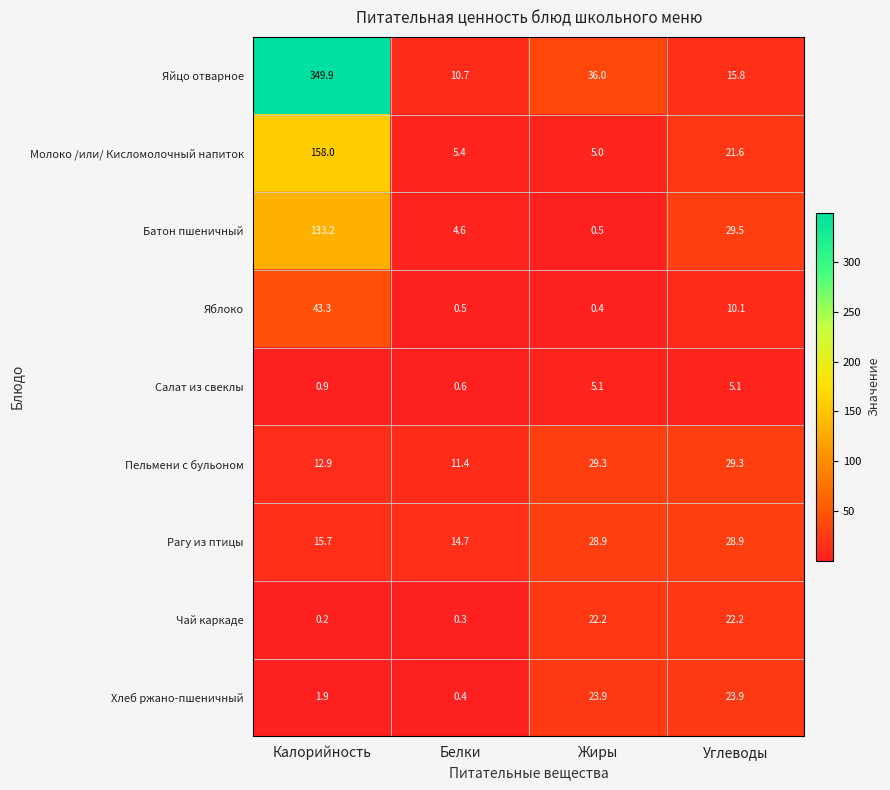

Which category has the highest value across all series?

Калорийность